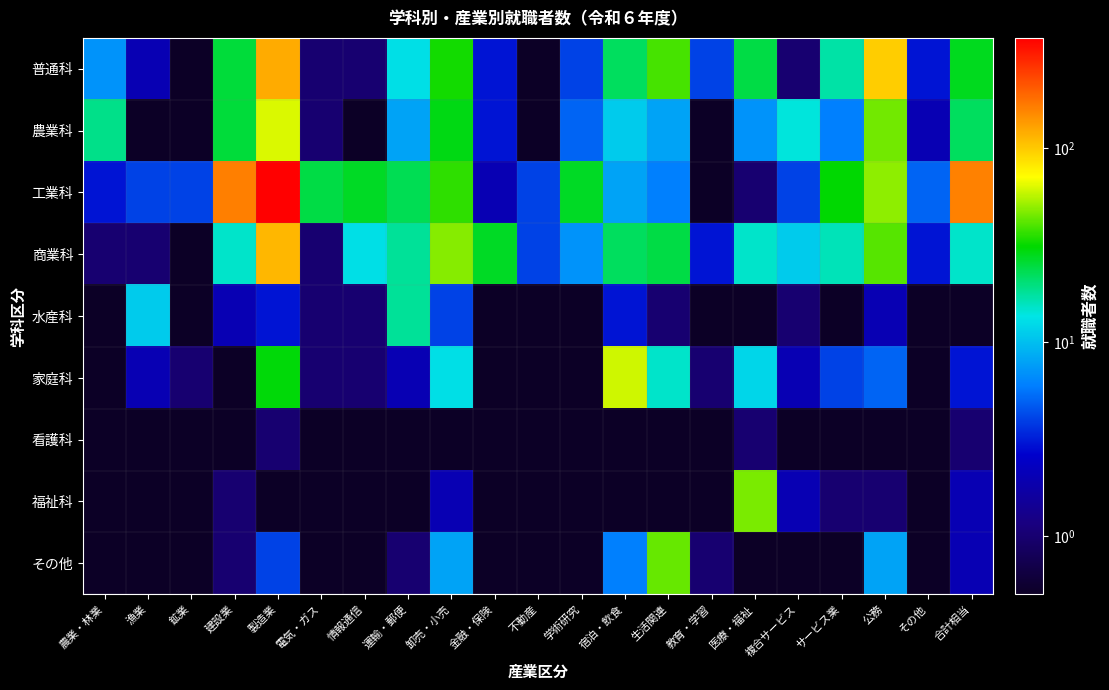

At which category is the sum across all series the highest?

製造業